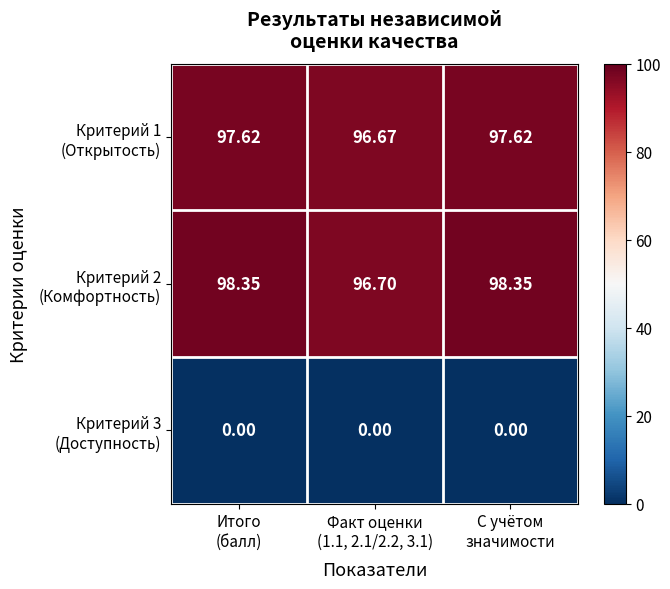

How many series are shown in this chart?

3